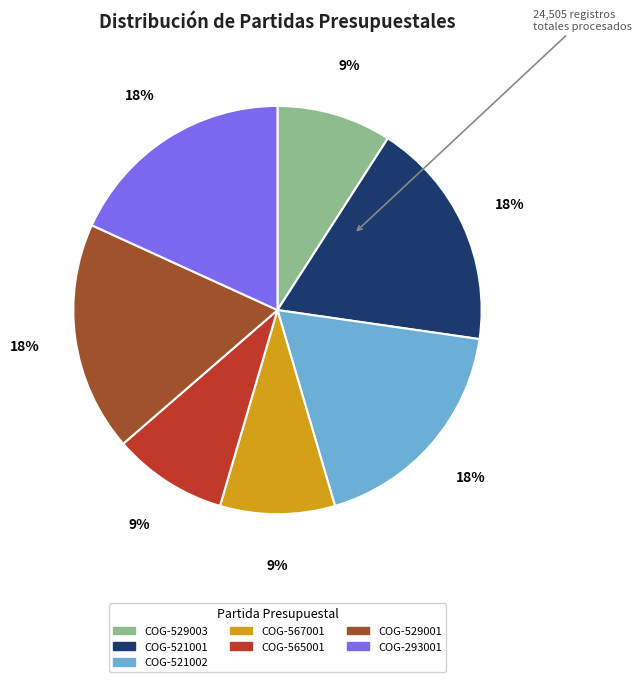

Is there any slice that represents more than half of the pie?

No